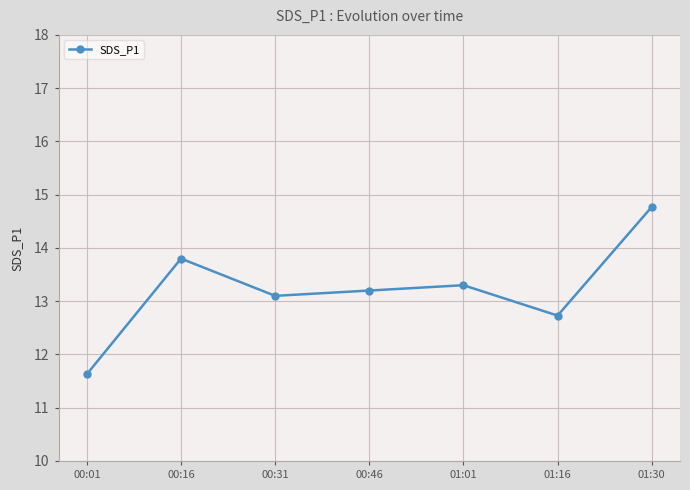

What is the greatest value displayed?

14.8